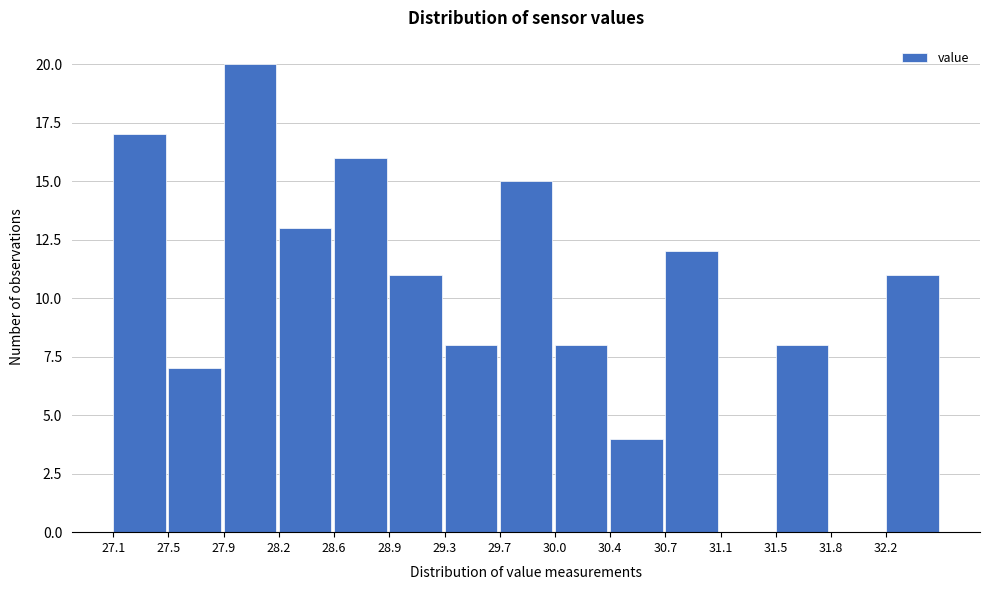

Reading left to right, transcribe this chart: for each bar, give the range it covers on the x-axis and its height. Neither the bar edges nor the heights are printed on the chart, so give them approximately, as read against the axes.

27.14 to 27.50: 17
27.50 to 27.86: 7
27.86 to 28.22: 20
28.22 to 28.58: 13
28.58 to 28.94: 16
28.94 to 29.30: 11
29.30 to 29.66: 8
29.66 to 30.02: 15
30.02 to 30.38: 8
30.38 to 30.74: 4
30.74 to 31.10: 12
31.10 to 31.46: 0
31.46 to 31.82: 8
31.82 to 32.18: 0
32.18 to 32.54: 11